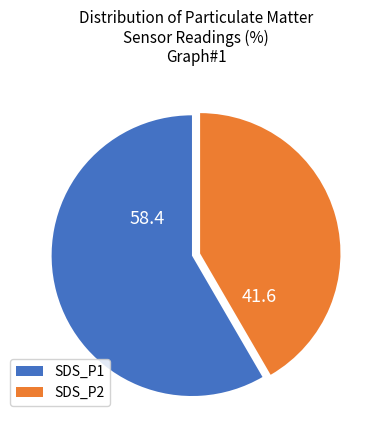

Which has a higher value, SDS_P1 or SDS_P2?

SDS_P1